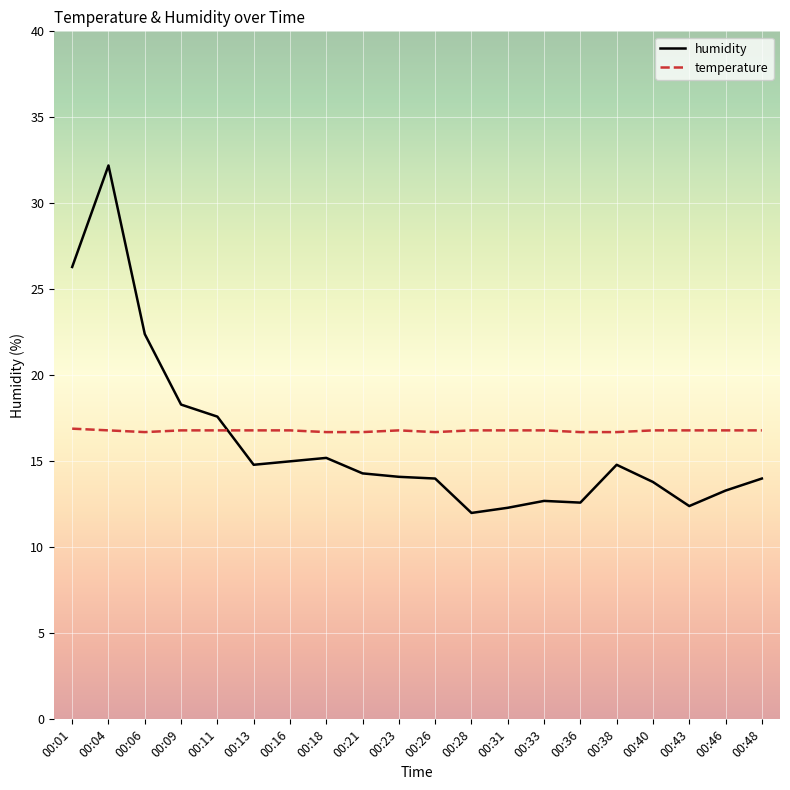

Is the value of humidity at 00:06 greater than the value of temperature at 00:23?

Yes